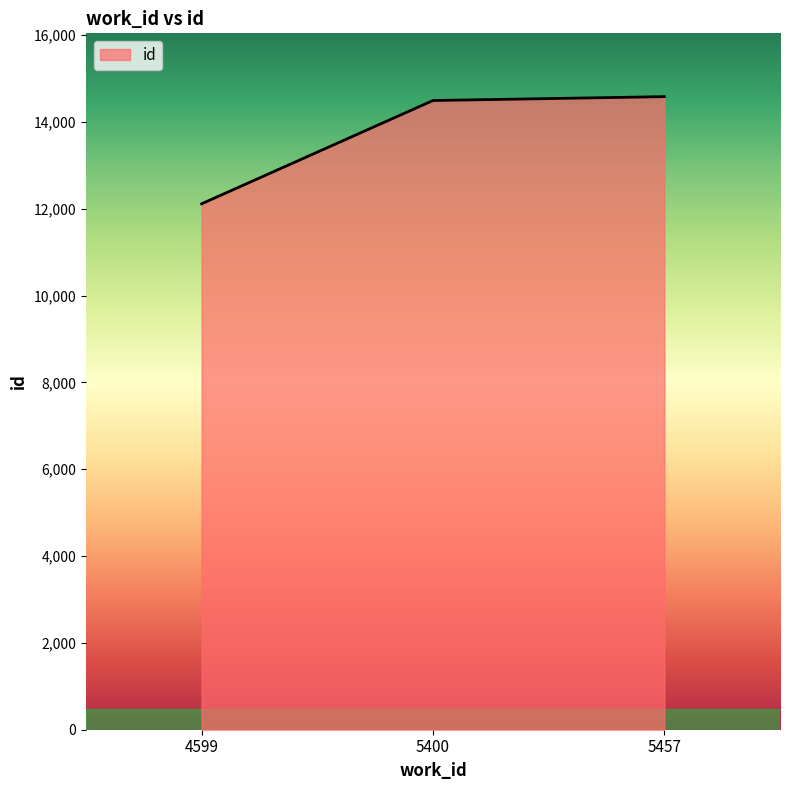

How many lines are shown in the chart?

1